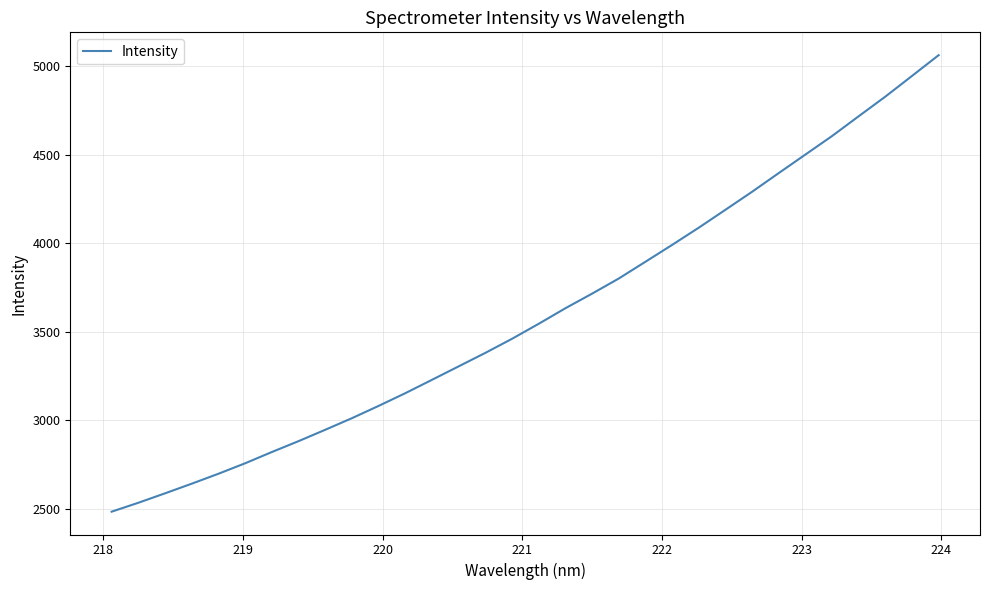

What is the greatest value displayed?

5063.5